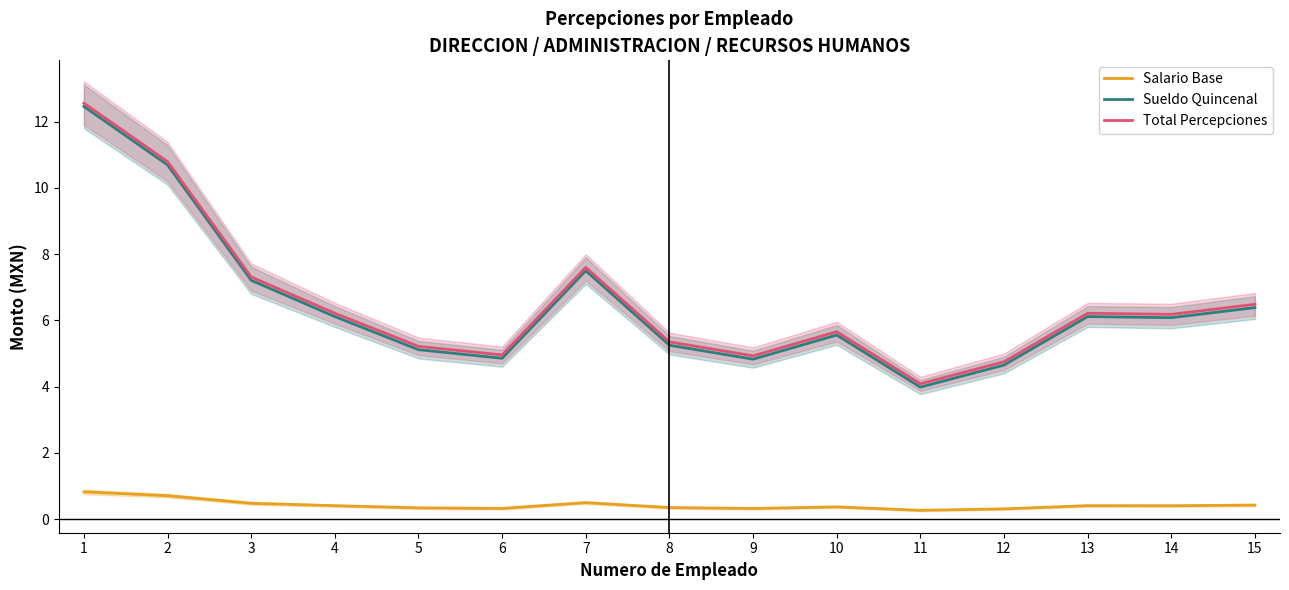

Rank the categories by Sueldo Quincenal value from lowest to highest.

11, 12, 9, 6, 5, 8, 10, 14, 4, 13, 15, 3, 7, 2, 1